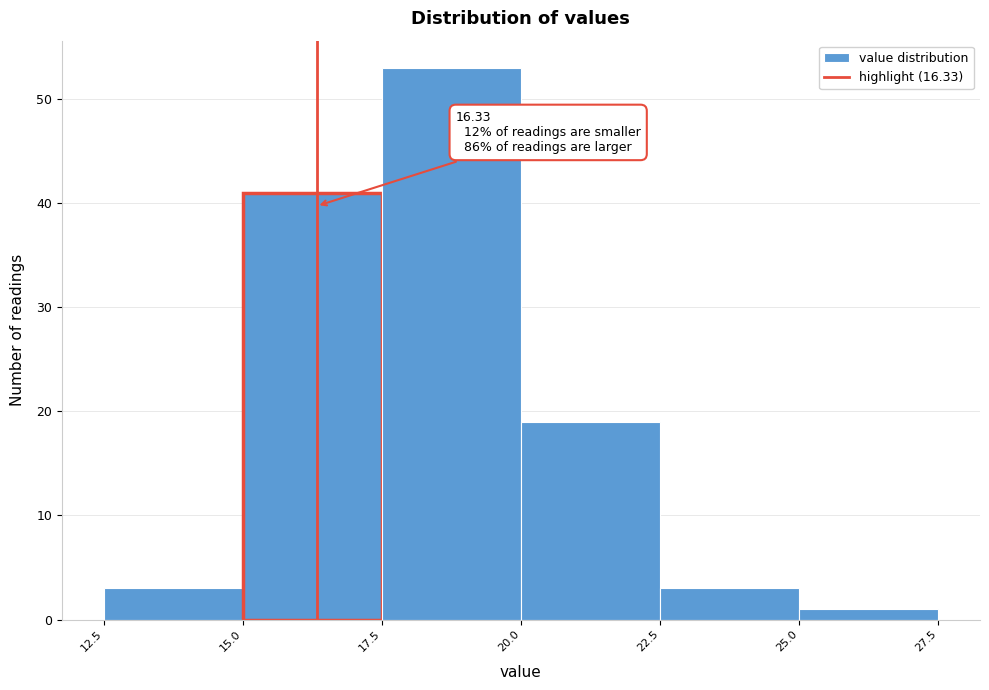

Which range on the x-axis has the tallest bar?

17.5 to 20.0